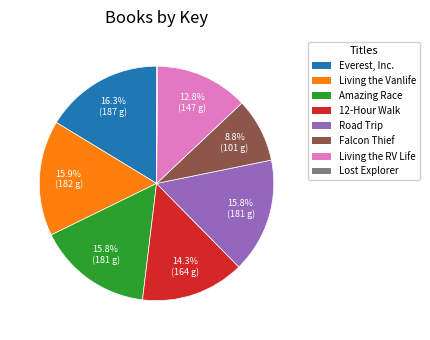

Is there any slice that represents more than half of the pie?

No